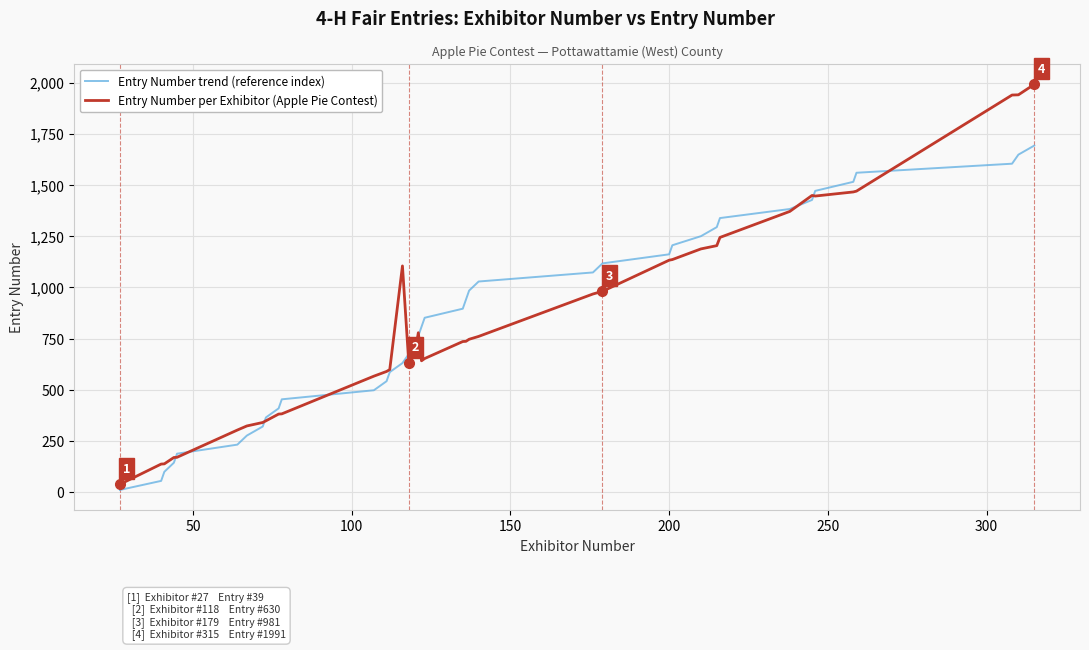

How many categories are shown in the chart?

39